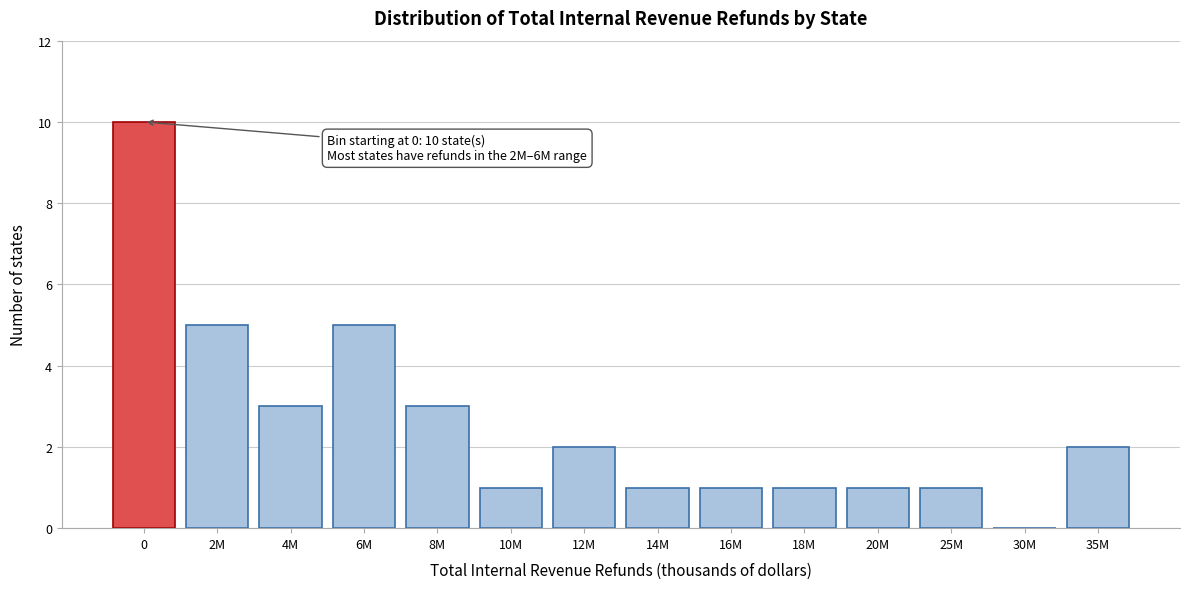

Reading left to right, transcribe all the data shown in this chart.

0=10	2M=5	4M=3	6M=5	8M=3	10M=1	12M=2	14M=1	16M=1	18M=1	20M=1	25M=1	30M=0	35M=2